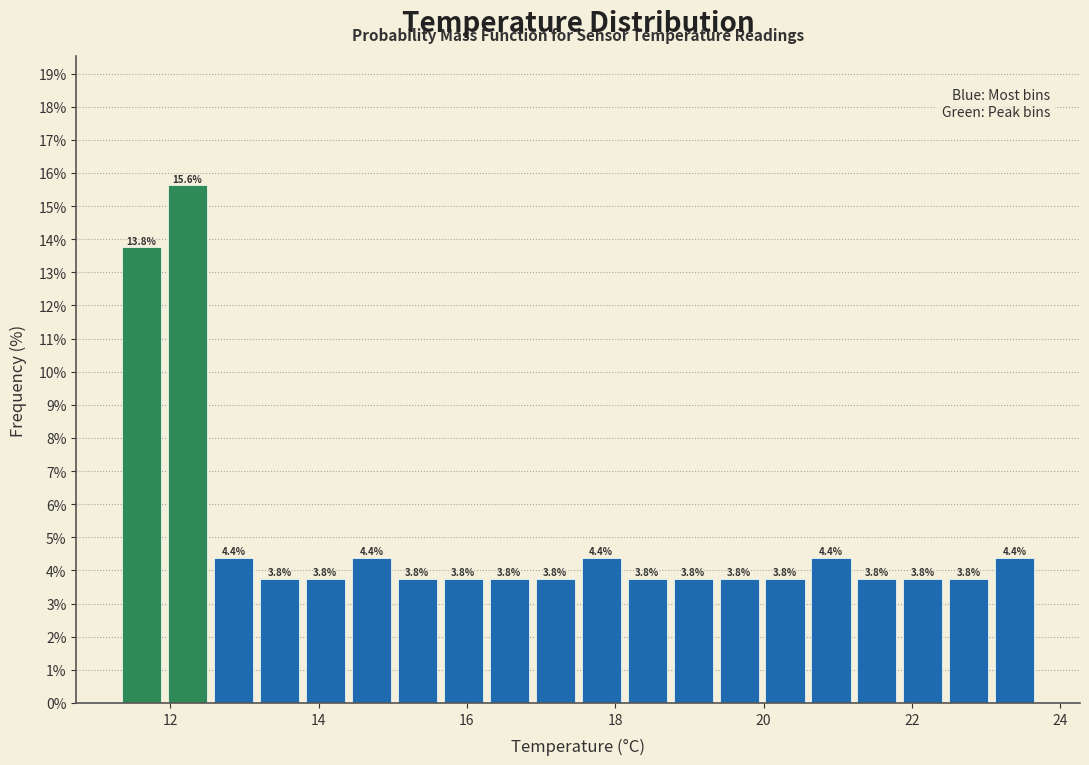

Read against the x-axis, roughly where is the centre of the tallest bar?

12.2